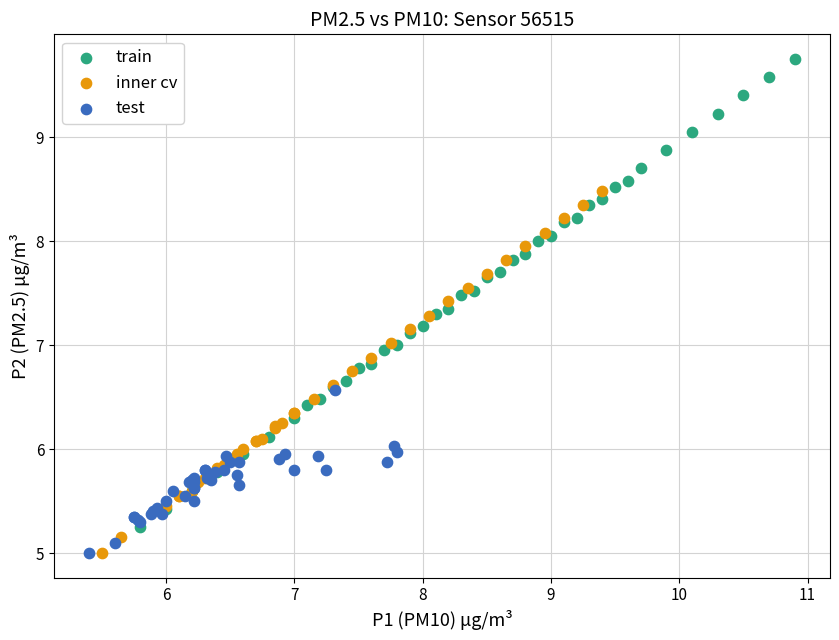

Which series reaches the maximum Y coordinate?

train